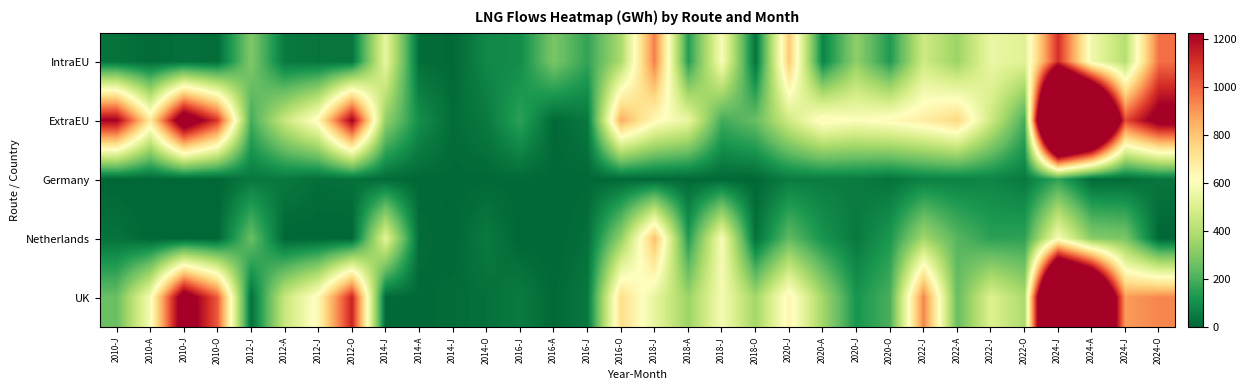

Reading left to right, what are all the values shown in this chart?

IntraEU: 2010-J=30.5	2010-A=10.8	2010-J=22.8	2010-O=14.6	2012-J=297.0	2012-A=46.0	2012-J=33.4	2012-O=35.2	2014-J=540.1	2014-A=18.5	2014-J=6.1	2014-O=83.5	2016-J=95.9	2016-A=285.2	2016-J=160.6	2016-O=382.4	2018-J=944.9	2018-A=138.2	2018-J=595.0	2018-O=31.3	2020-J=789.4	2020-A=74.0	2020-J=326.6	2020-O=130.6	2022-J=465.6	2022-A=348.1	2022-J=551.1	2022-O=514.5	2024-J=1105.9	2024-A=563.4	2024-J=406.7	2024-O=973.3
ExtraEU: 2010-J=1224.7	2010-A=689.4	2010-J=1406.1	2010-O=1086.8	2012-J=189.8	2012-A=447.4	2012-J=641.7	2012-O=1230.9	2014-J=328.5	2014-A=101.1	2014-J=14.4	2014-O=48.0	2016-J=153.5	2016-A=7.0	2016-J=43.4	2016-O=856.9	2018-J=633.9	2018-A=545.1	2018-J=186.1	2018-O=249.9	2020-J=468.4	2020-A=639.1	2020-J=601.1	2020-O=632.3	2022-J=677.2	2022-A=756.6	2022-J=463.1	2022-O=196.2	2024-J=2967.8	2024-A=2480.2	2024-J=1050.8	2024-O=1308.8
Germany: 2010-J=0.0	2010-A=0.0	2010-J=1.2	2010-O=0.0	2012-J=42.8	2012-A=46.0	2012-J=20.0	2012-O=25.1	2014-J=12.5	2014-A=3.5	2014-J=6.1	2014-O=5.7	2016-J=7.2	2016-A=4.9	2016-J=5.8	2016-O=5.8	2018-J=6.2	2018-A=5.3	2018-J=5.7	2018-O=3.9	2020-J=52.6	2020-A=53.4	2020-J=52.6	2020-O=29.9	2022-J=63.6	2022-A=66.7	2022-J=74.9	2022-O=47.2	2024-J=158.4	2024-A=9.4	2024-J=10.1	2024-O=37.6
Netherlands: 2010-J=30.5	2010-A=0.0	2010-J=0.0	2010-O=0.0	2012-J=254.1	2012-A=0.0	2012-J=0.0	2012-O=0.0	2014-J=526.0	2014-A=15.0	2014-J=0.0	2014-O=50.4	2016-J=0.1	2016-A=0.3	2016-J=23.1	2016-O=328.0	2018-J=817.4	2018-A=134.7	2018-J=589.7	2018-O=26.2	2020-J=239.2	2020-A=114.7	2020-J=45.6	2020-O=126.1	2022-J=363.6	2022-A=222.9	2022-J=151.4	2022-O=157.6	2024-J=586.0	2024-A=306.8	2024-J=285.1	2024-O=0.0
UK: 2010-J=254.1	2010-A=587.2	2010-J=1353.9	2010-O=1015.0	2012-J=22.9	2012-A=447.4	2012-J=641.6	2012-O=1134.9	2014-J=8.9	2014-A=5.1	2014-J=14.4	2014-O=24.0	2016-J=50.3	2016-A=7.0	2016-J=43.4	2016-O=737.9	2018-J=539.9	2018-A=346.9	2018-J=584.3	2018-O=361.5	2020-J=651.5	2020-A=362.8	2020-J=116.4	2020-O=201.5	2022-J=933.8	2022-A=248.4	2022-J=504.6	2022-O=385.3	2024-J=2529.5	2024-A=2104.4	2024-J=889.7	2024-O=931.8